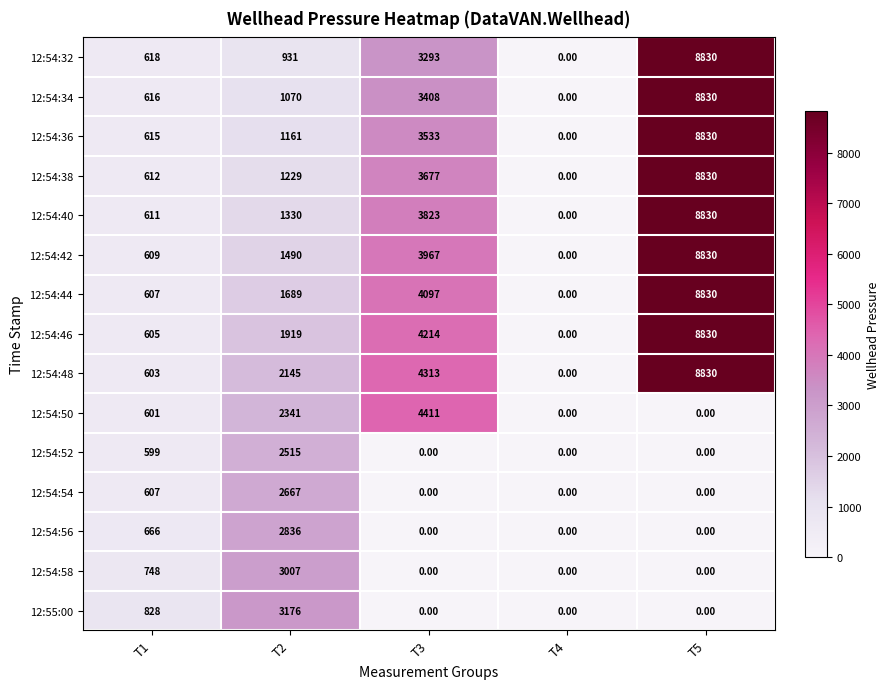

Is the value of 12:54:36 at T2 greater than the value of 12:54:50 at T5?

Yes